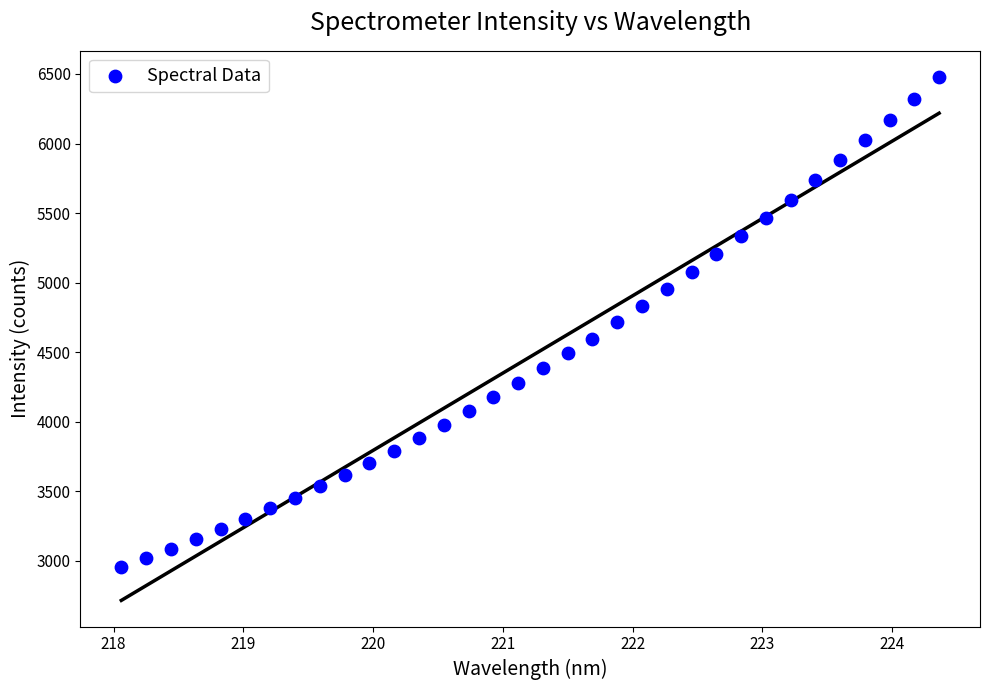

What is the range of X values (max minus min)?

6.3